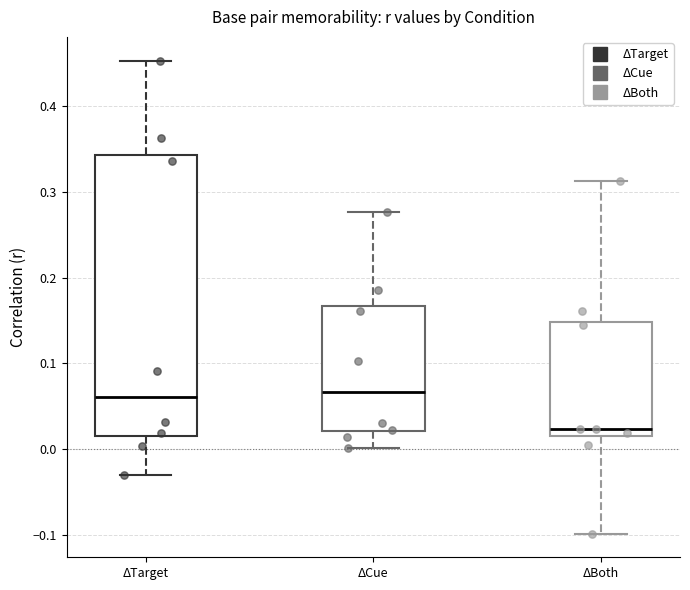

Reading left to right, transcribe this box plot: for each box, give where its median line is, the range the box spans, and where its two whiskers end, as read against the y-axis. The values are not printed on the chart, so give them approximately, as read against the axis.

ΔTarget: median 0.06, box 0.02 to 0.34, whiskers -0.03 to 0.45
ΔCue: median 0.07, box 0.02 to 0.17, whiskers 0.00 to 0.28
ΔBoth: median 0.02 (just above the box's lower edge), box 0.02 to 0.15, whiskers -0.10 to 0.31